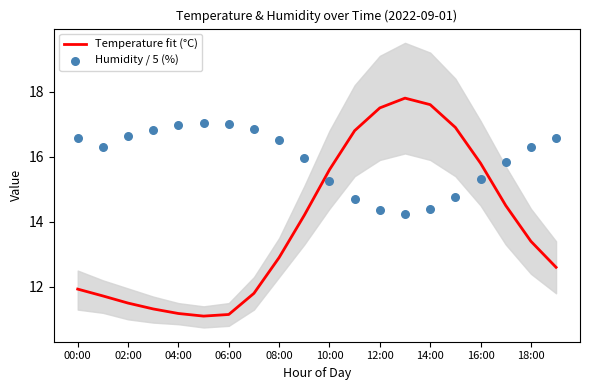

Which series has the largest total across all categories?

Humidity / 5 (%)